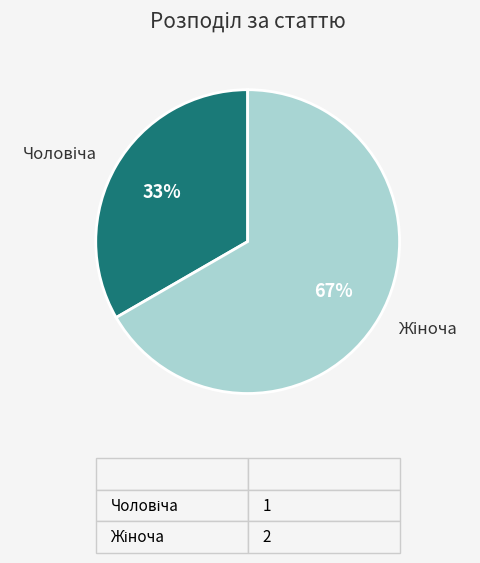

To the nearest percent, what is the average slice percentage?

50%